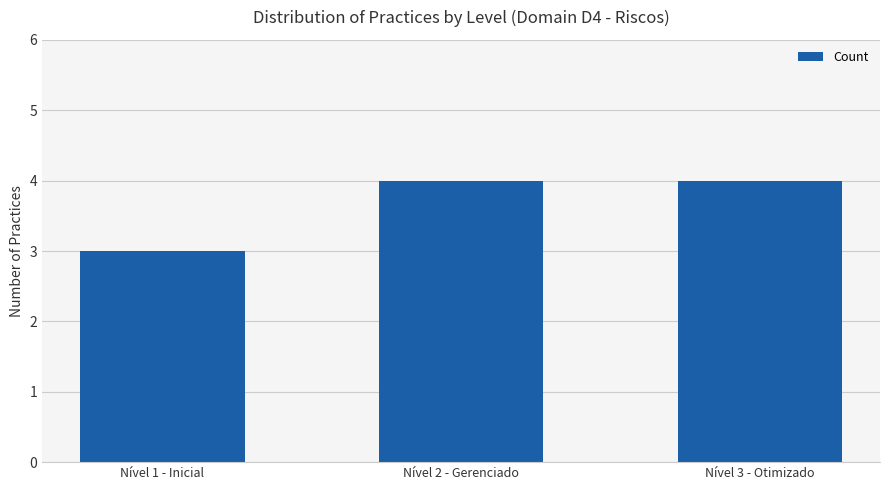

Is it true that the value at Nível 2 - Gerenciado is 4?

True